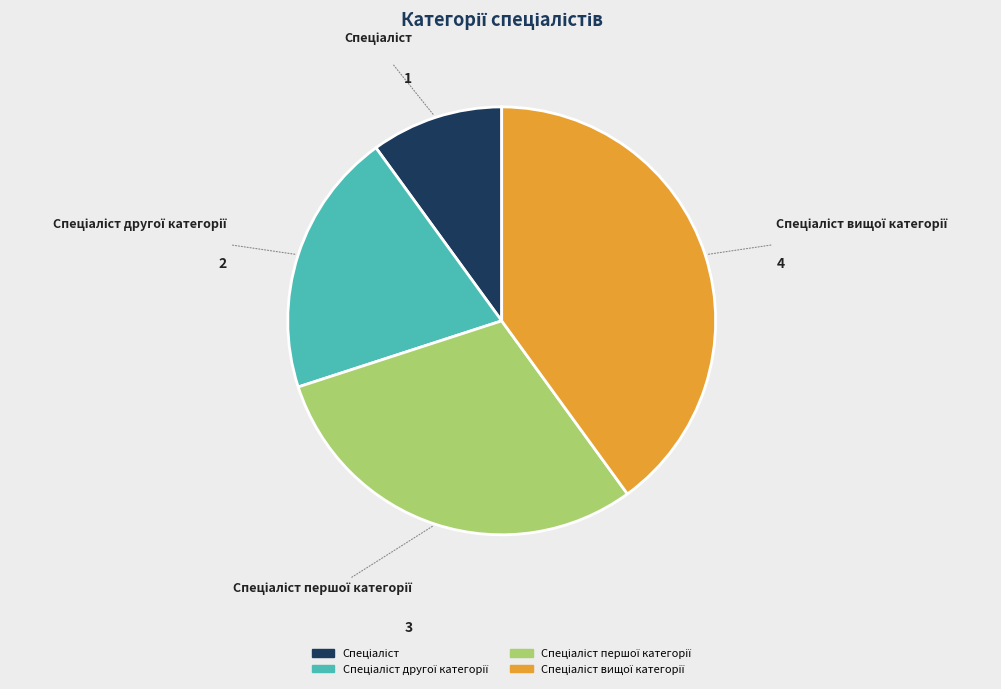

Does any single category account for the majority?

No